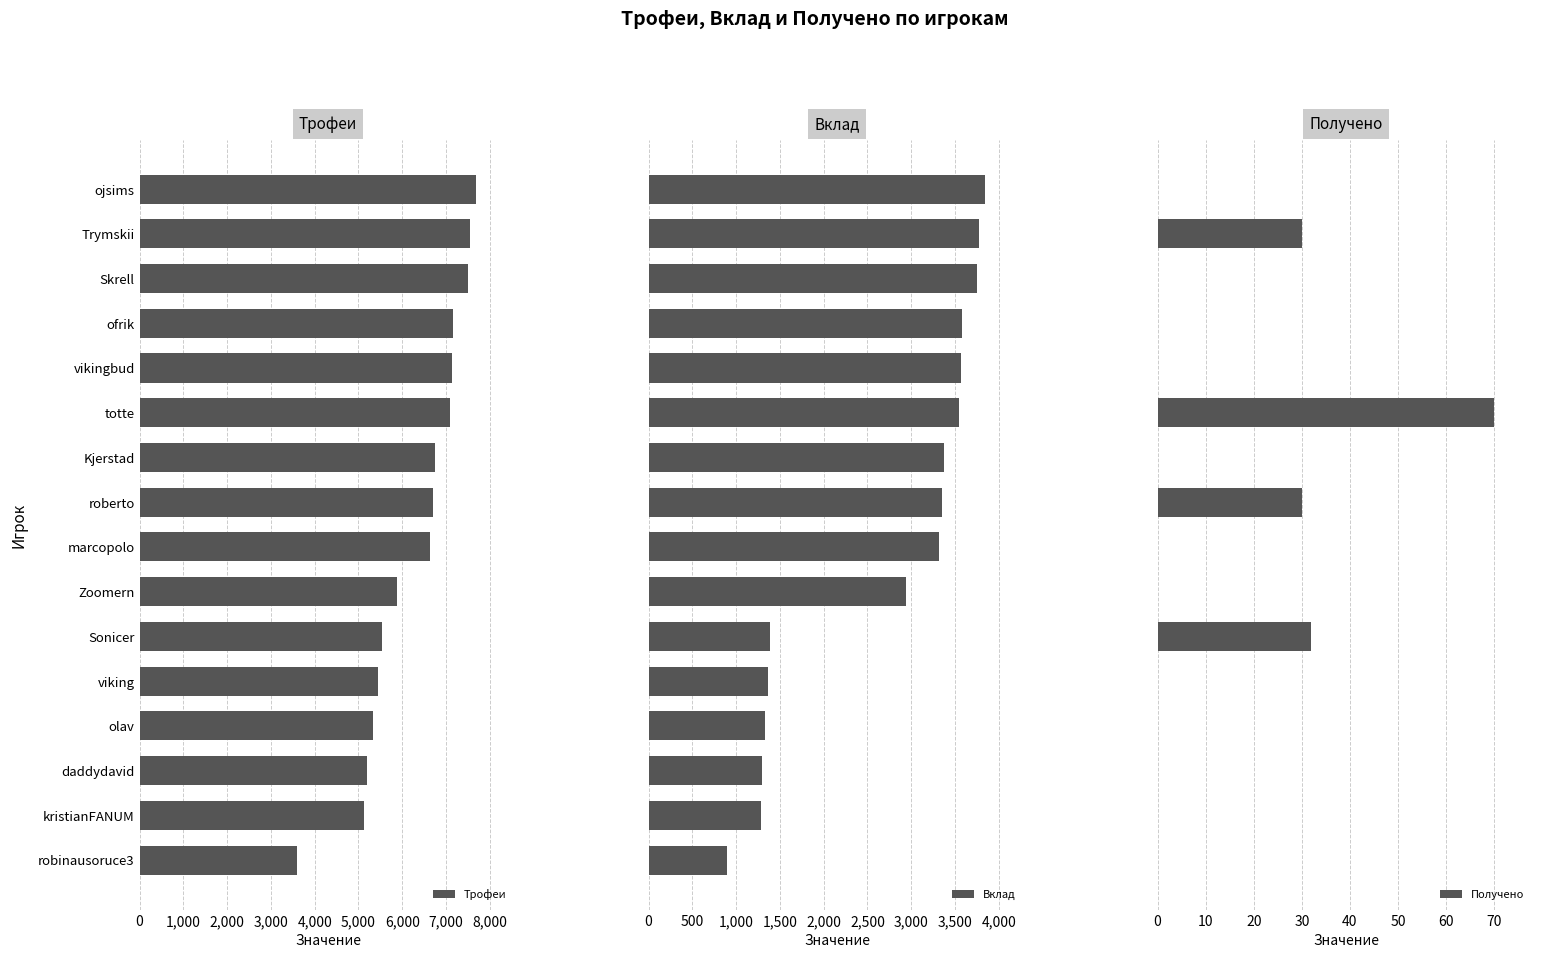

What is the highest value of the Получено series?

70